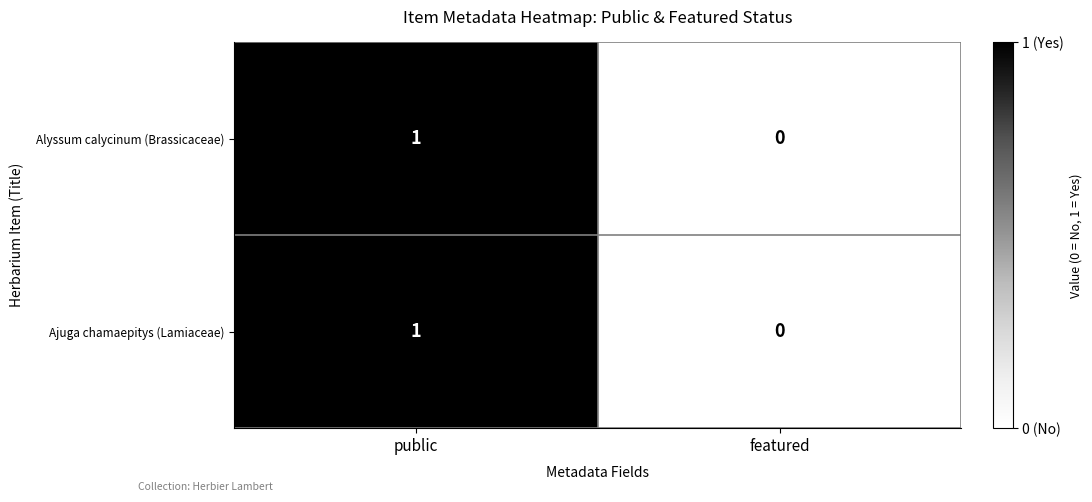

Where is Alyssum calycinum (Brassicaceae) nearest to the value 0?

featured